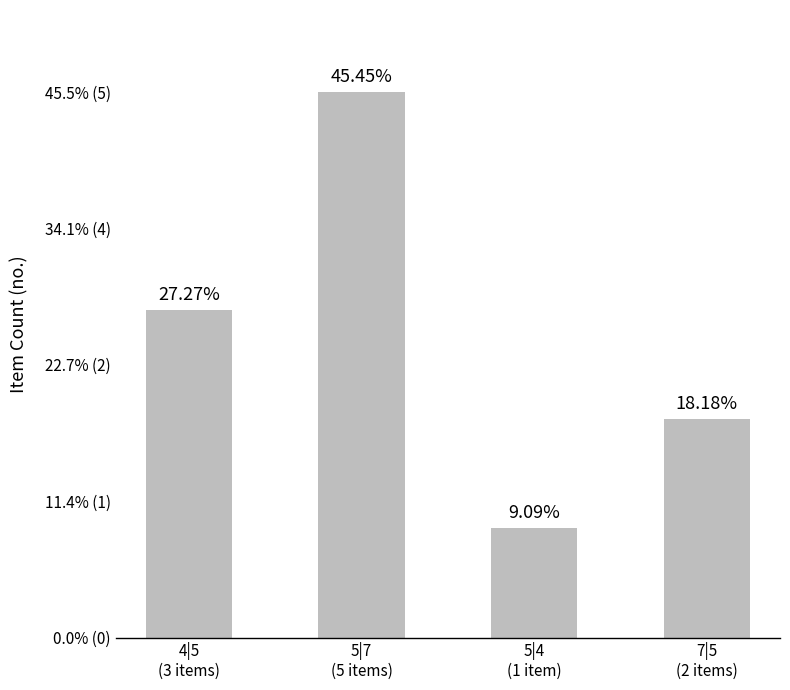

Does the chart contain any negative values?

No